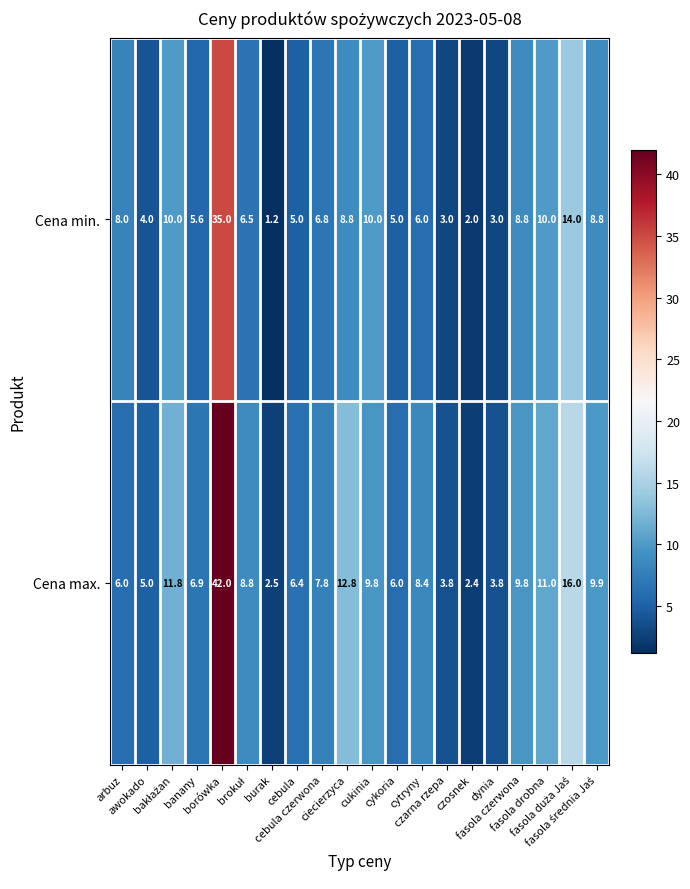

What is the sum of all Cena max. values?

190.9